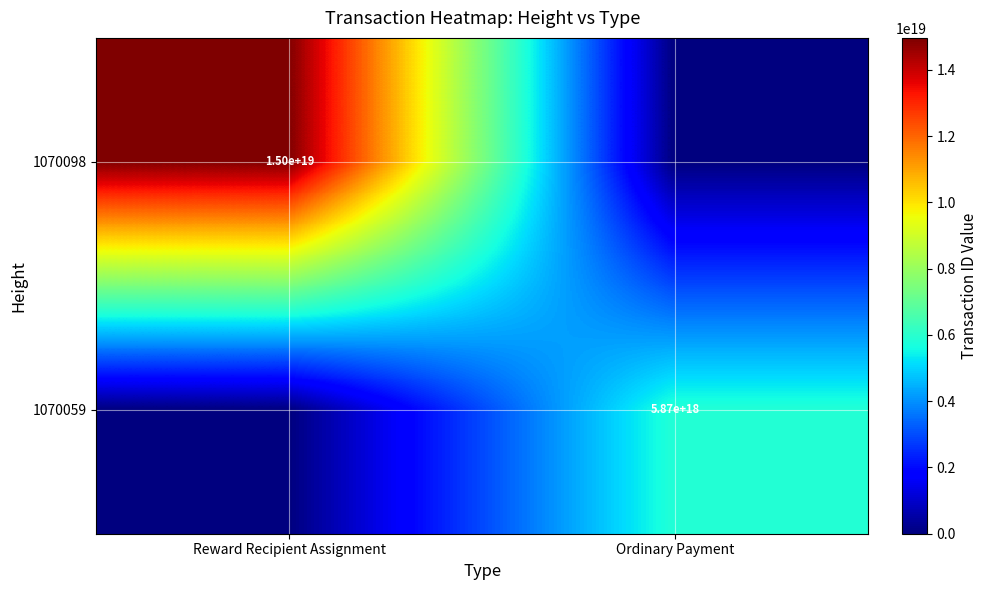

The 1070098 series shows 15000000000000000000 at Reward Recipient Assignment. True or false?

True